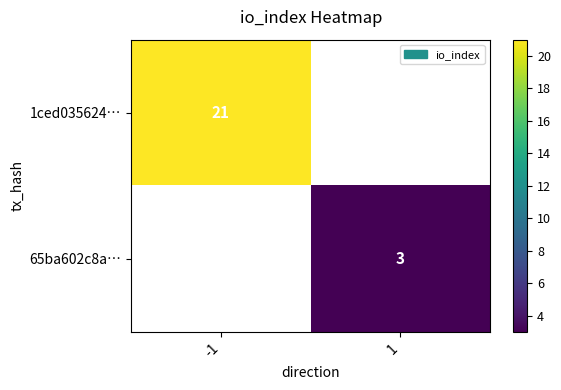

At how many categories does at least one series exceed 6?

1